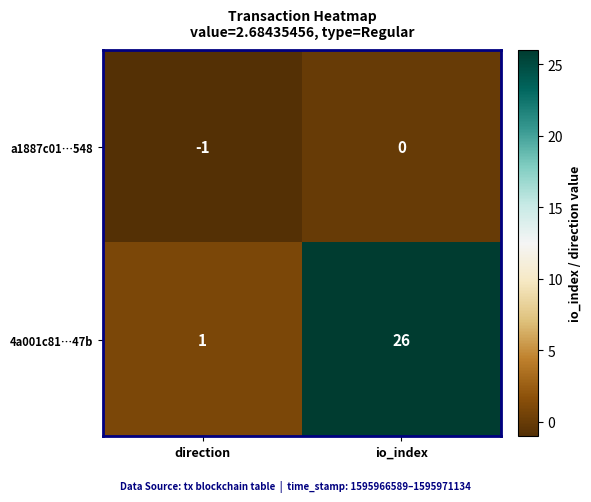

Where is a1887c01…548 nearest to the value 0?

io_index